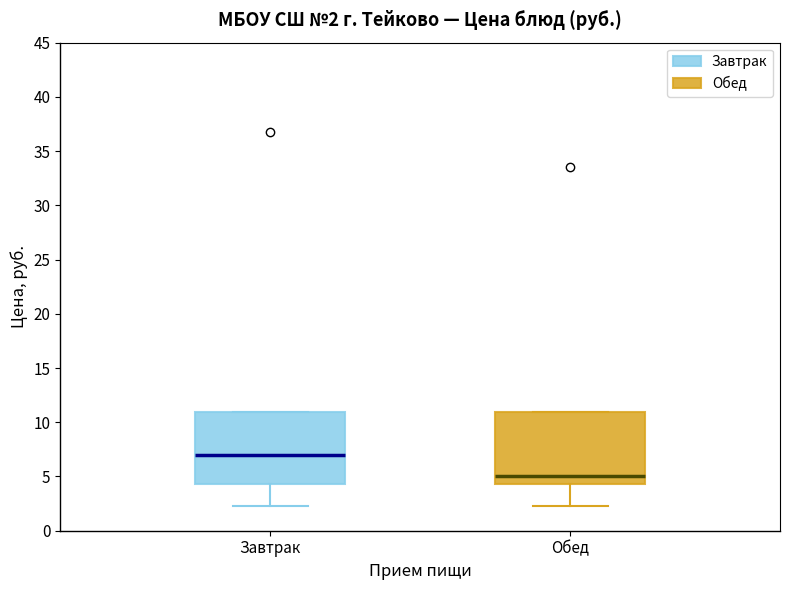

Which box has the highest median line?

Завтрак